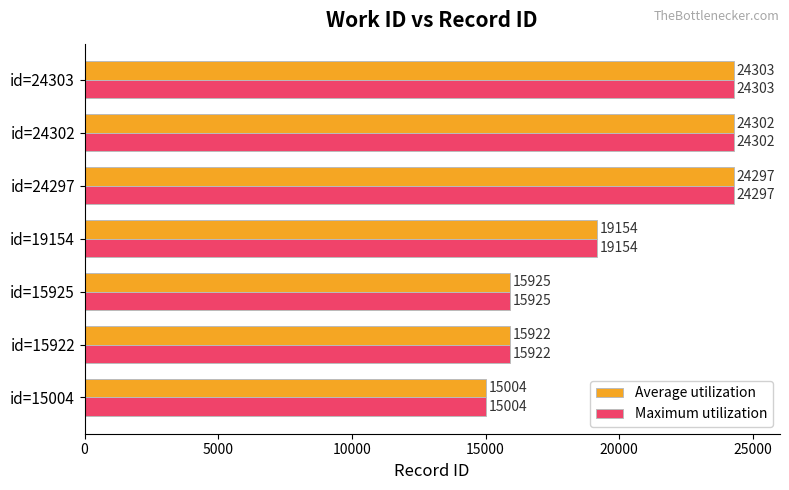

Which label corresponds to the largest value in the chart?

id=24303